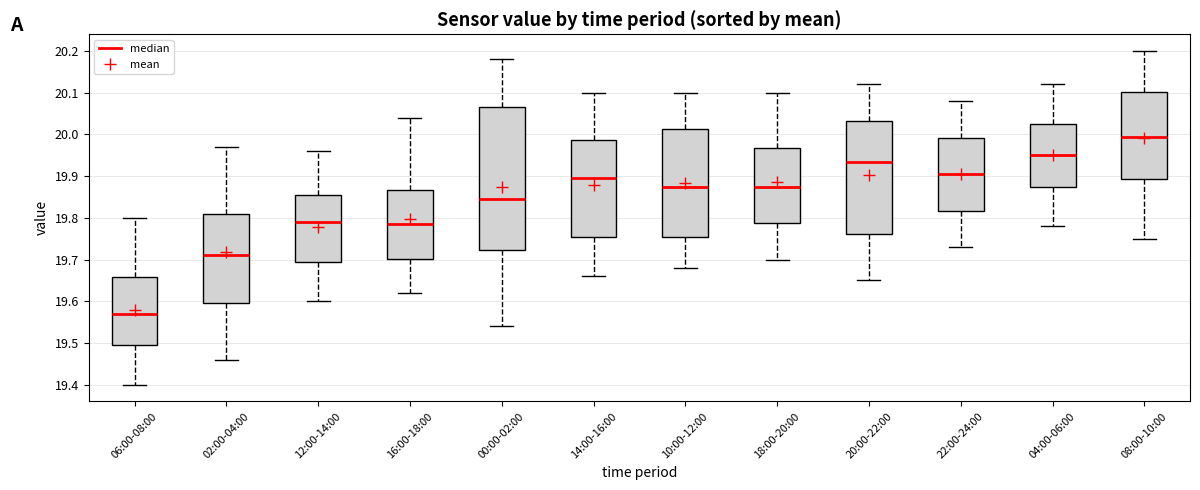

Reading left to right, read every box against the y-axis: the position of its median line, the range the box covers, and the ends of its whiskers. The values are not printed on the chart, so give them approximately, as read against the axis.

06:00-08:00: median 19.57, box 19.50 to 19.66, whiskers 19.40 to 19.80
02:00-04:00: median 19.71, box 19.60 to 19.81, whiskers 19.46 to 19.97
12:00-14:00: median 19.79, box 19.70 to 19.86, whiskers 19.60 to 19.96
16:00-18:00: median 19.79, box 19.70 to 19.87, whiskers 19.62 to 20.04
00:00-02:00: median 19.85, box 19.72 to 20.07, whiskers 19.54 to 20.18
14:00-16:00: median 19.90, box 19.76 to 19.99, whiskers 19.66 to 20.10
10:00-12:00: median 19.88, box 19.76 to 20.01, whiskers 19.68 to 20.10
18:00-20:00: median 19.88, box 19.79 to 19.97, whiskers 19.70 to 20.10
20:00-22:00: median 19.94, box 19.76 to 20.03, whiskers 19.65 to 20.12
22:00-24:00: median 19.91, box 19.82 to 19.99, whiskers 19.73 to 20.08
04:00-06:00: median 19.95, box 19.88 to 20.03, whiskers 19.78 to 20.12
08:00-10:00: median 20.00, box 19.89 to 20.10, whiskers 19.75 to 20.20